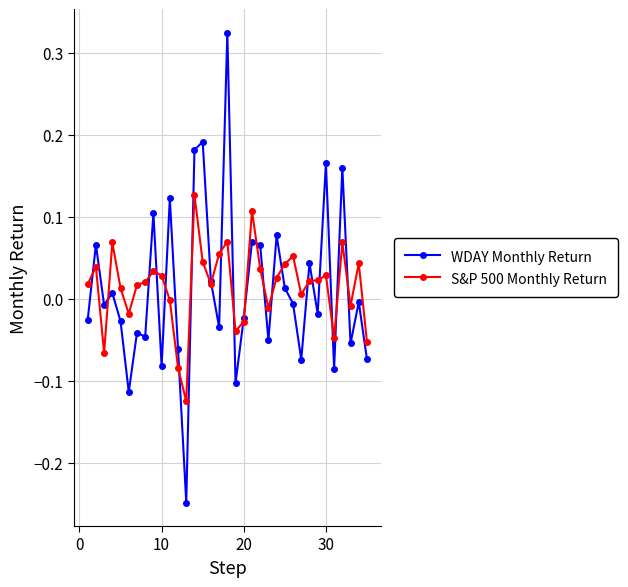

Which series has the widest spread of values?

WDAY Monthly Return